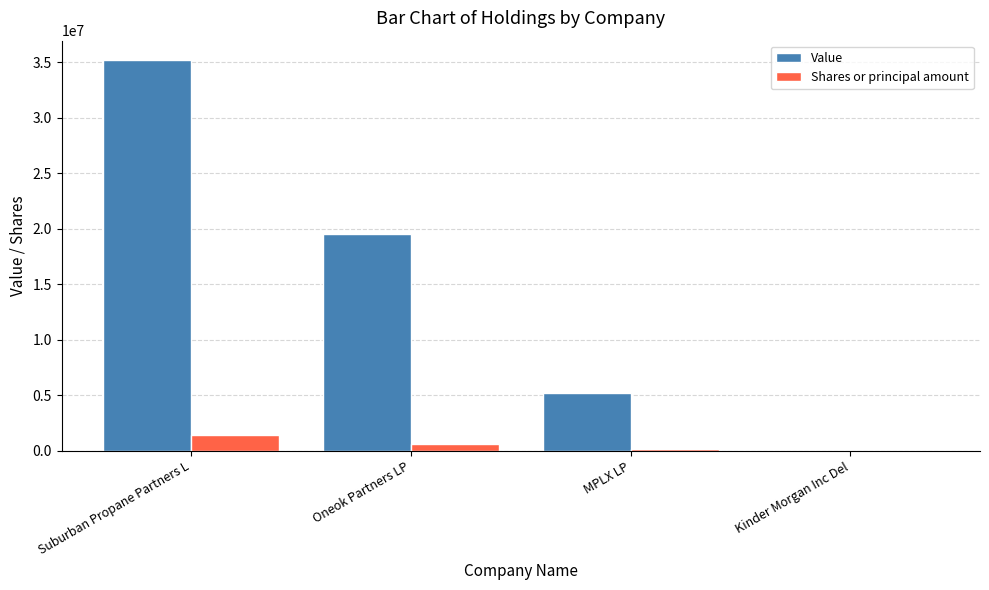

What is the sum of all Shares or principal amount values?

2244017